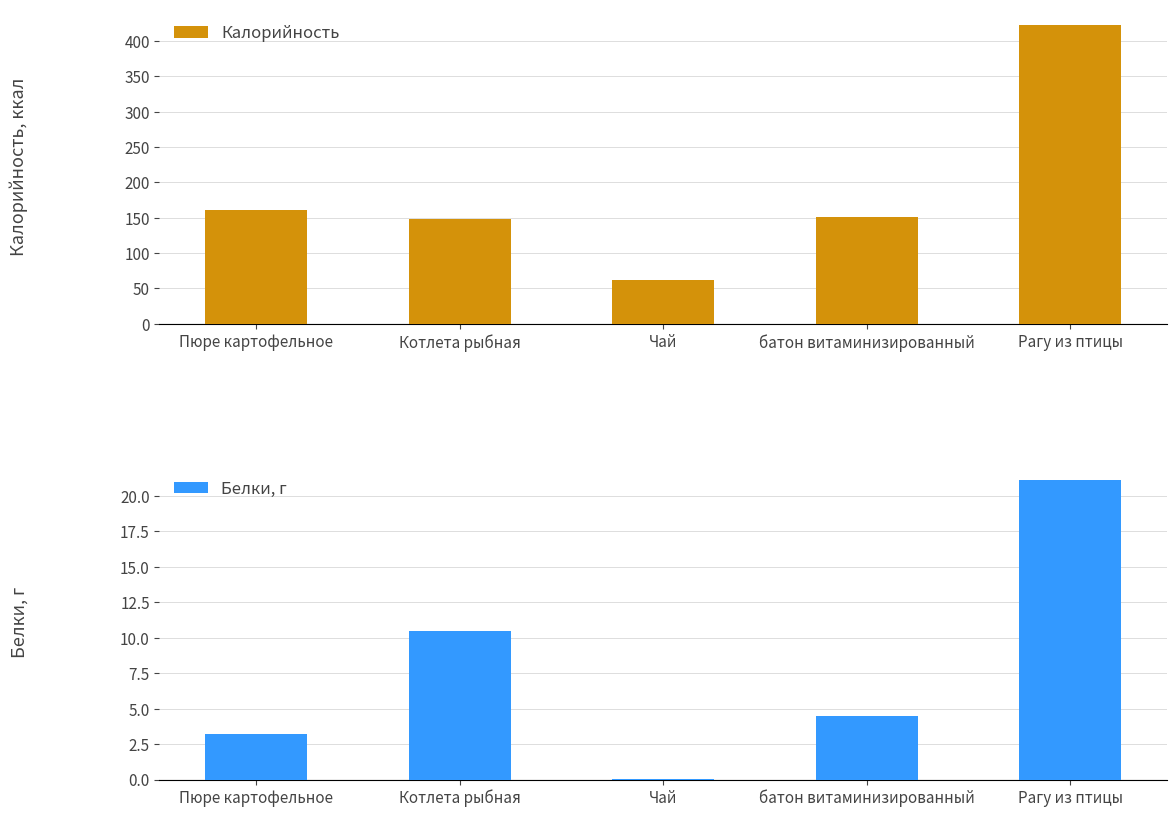

What is the label of the 2nd bar from the right?

батон витаминизированный